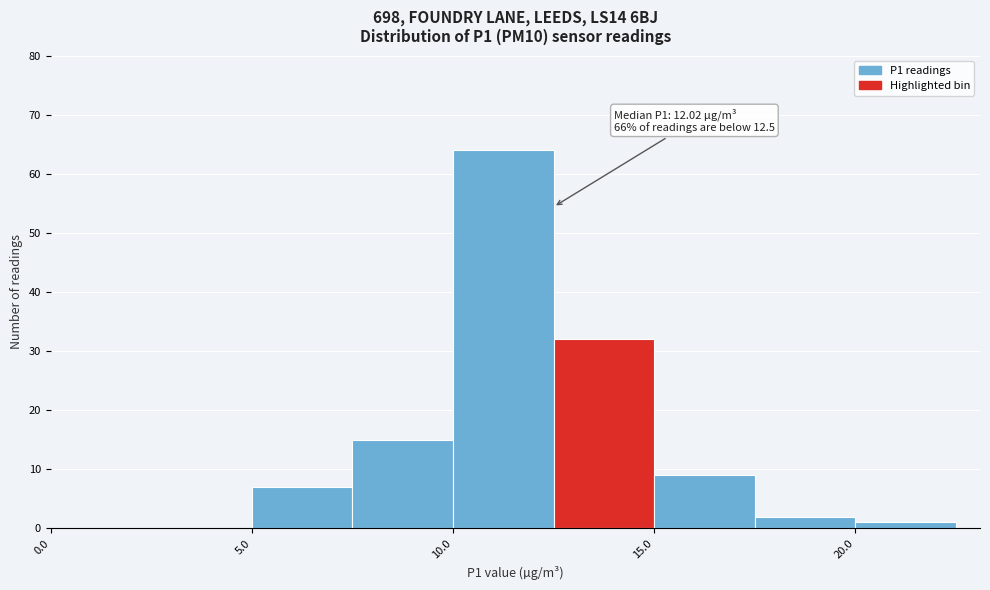

Which range on the x-axis has the tallest bar?

10.0 to 12.5